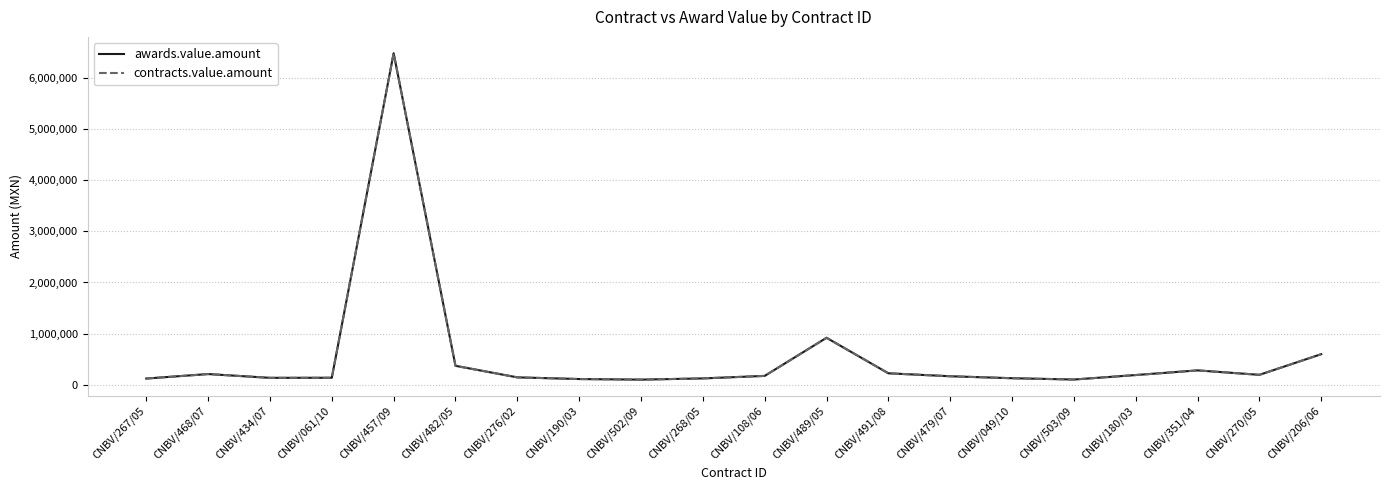

Which series changed the most between CNBV/468/07 and CNBV/268/05?

awards.value.amount